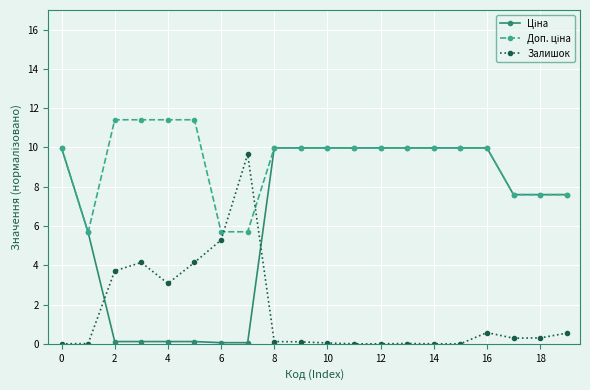

What is the maximum value shown in the chart?

11.4